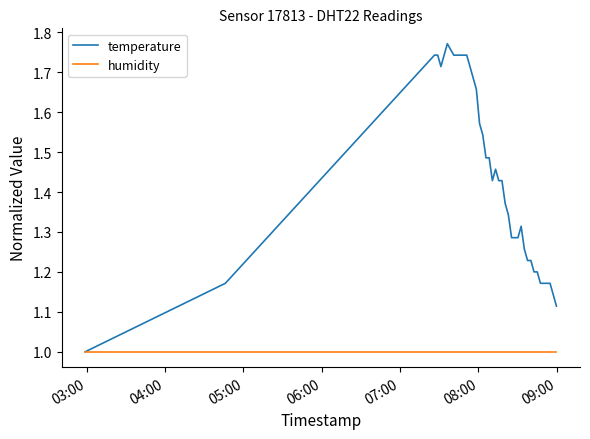

Rank the series by their maximum value, from highest to lowest.

temperature, humidity